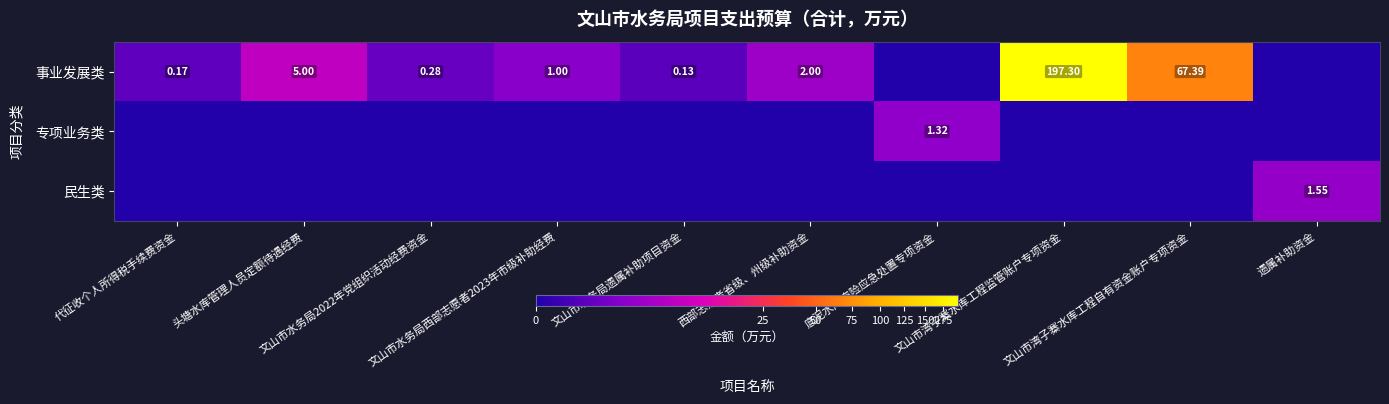

What is the maximum value for 专项业务类?

1.3